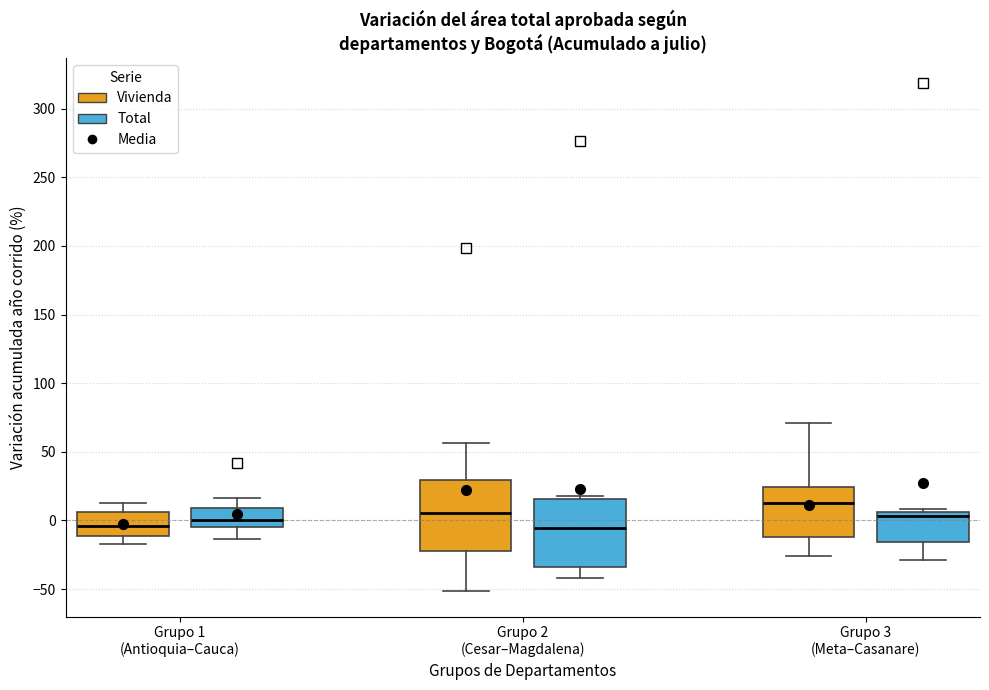

Reading left to right, read every box against the y-axis: the position of its median line, the range the box covers, and the ends of its whiskers. The values are not printed on the chart, so give them approximately, as read against the axis.

Grupo 1 (Antioquia–Cauca) (Vivienda): median -5, box -10 to 5, whiskers -15 to 15
Grupo 1 (Antioquia–Cauca) (Total): median 0, box -5 to 10, whiskers -15 to 15
Grupo 2 (Cesar–Magdalena) (Vivienda): median 5, box -20 to 30, whiskers -50 to 55
Grupo 2 (Cesar–Magdalena) (Total): median -5, box -35 to 15, whiskers -40 to 20
Grupo 3 (Meta–Casanare) (Vivienda): median 15, box -10 to 25, whiskers -25 to 70
Grupo 3 (Meta–Casanare) (Total): median 5 (just below the box's upper edge), box -15 to 5, whiskers -30 to 10